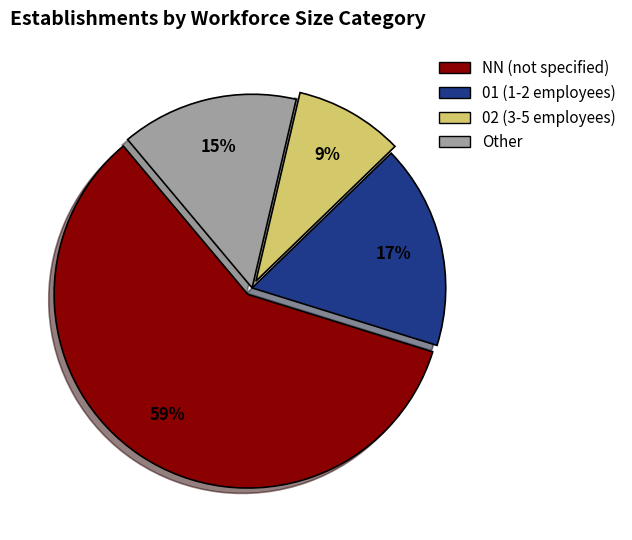

Rank the categories by value from lowest to highest.

02, Other, 01, NN